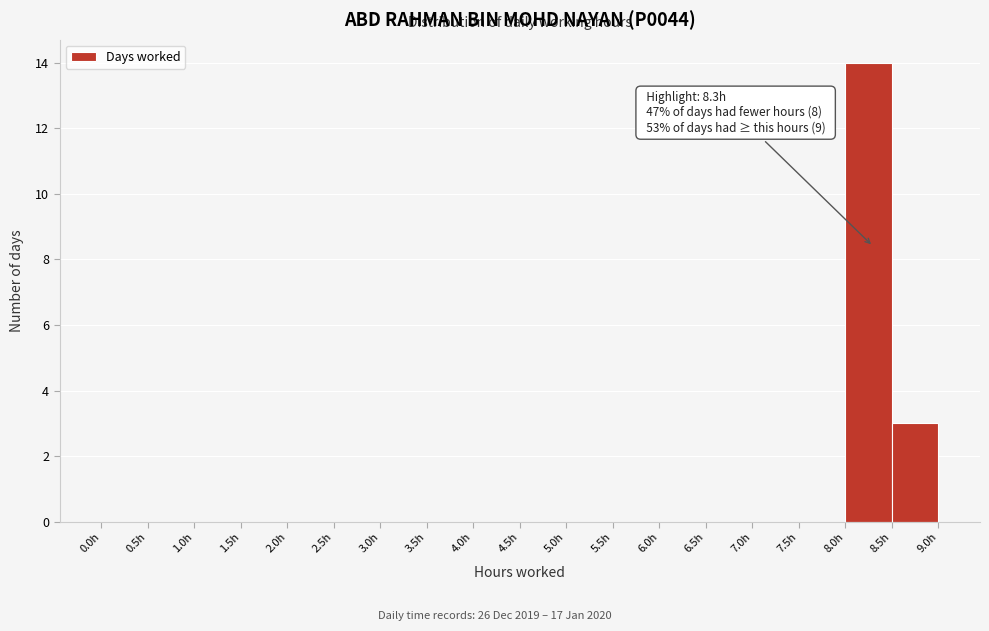

Over which range of the x-axis is the bar tallest?

8.0 to 8.5